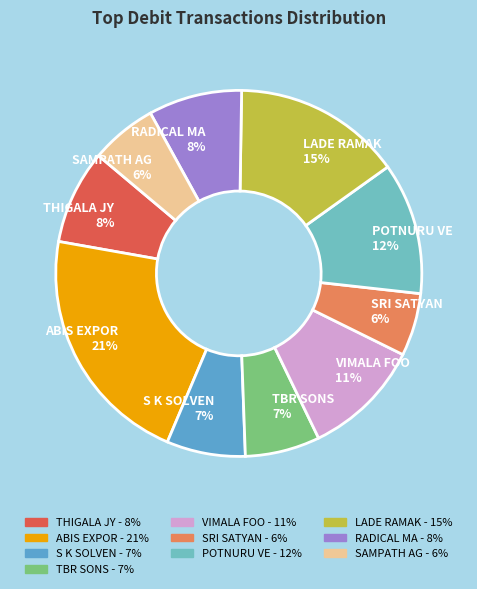

Do SAMPATH AG 6% and ABIS EXPOR 21% together represent more than half of the pie?

No